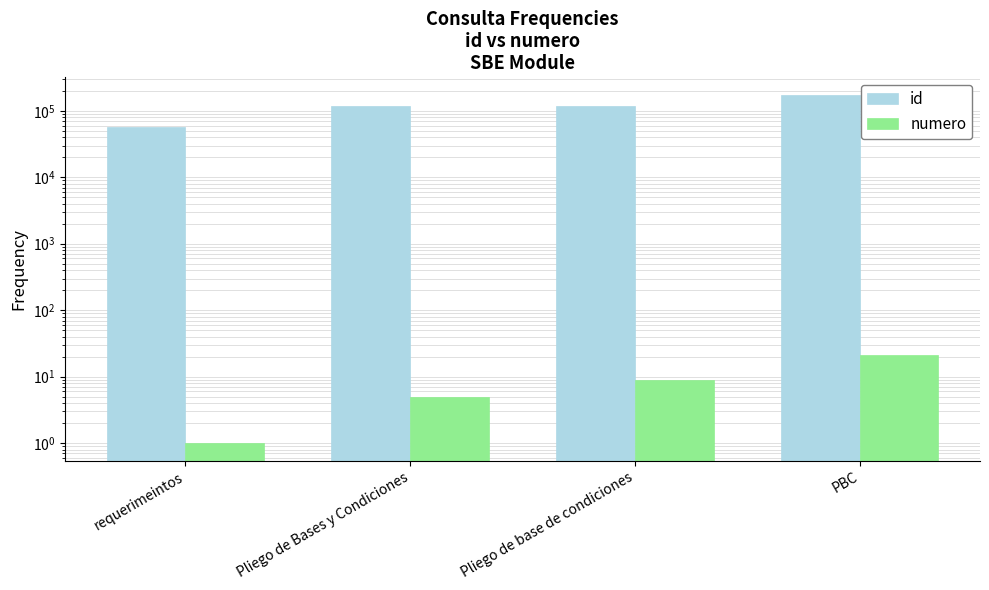

What is the label of the 4th bar from the left?

PBC